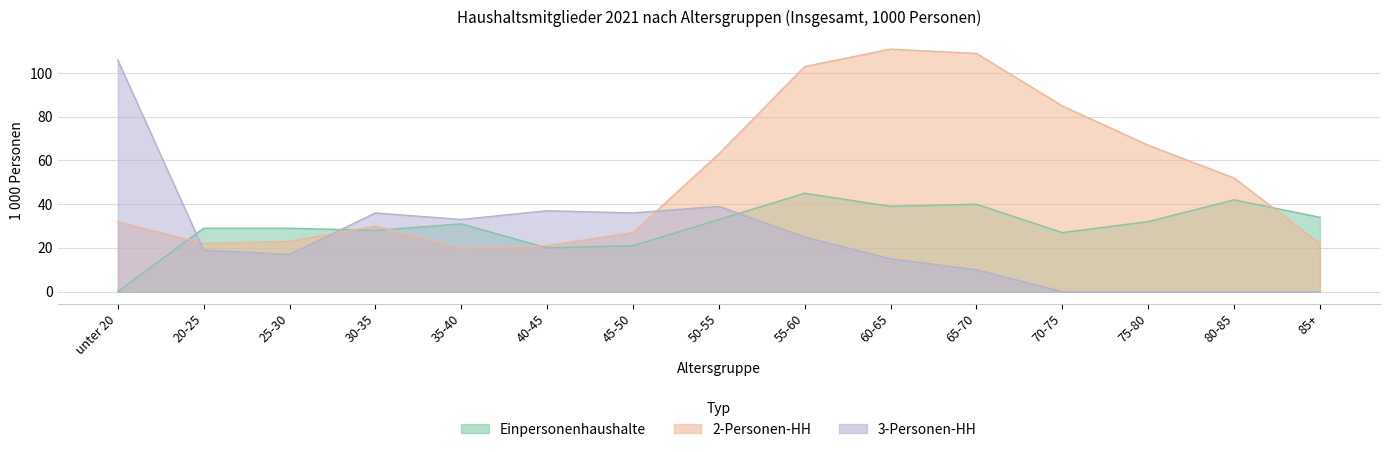

What is the label of the 11th point from the left?

65-70